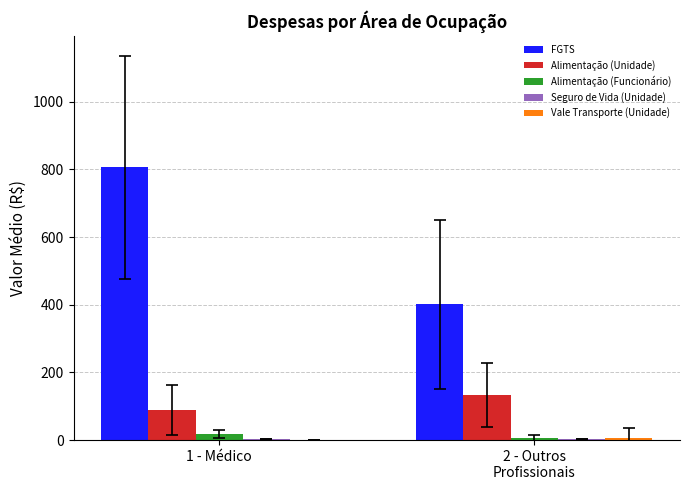

What is the spread (max minus min) of values at 1 - Médico?

806.7